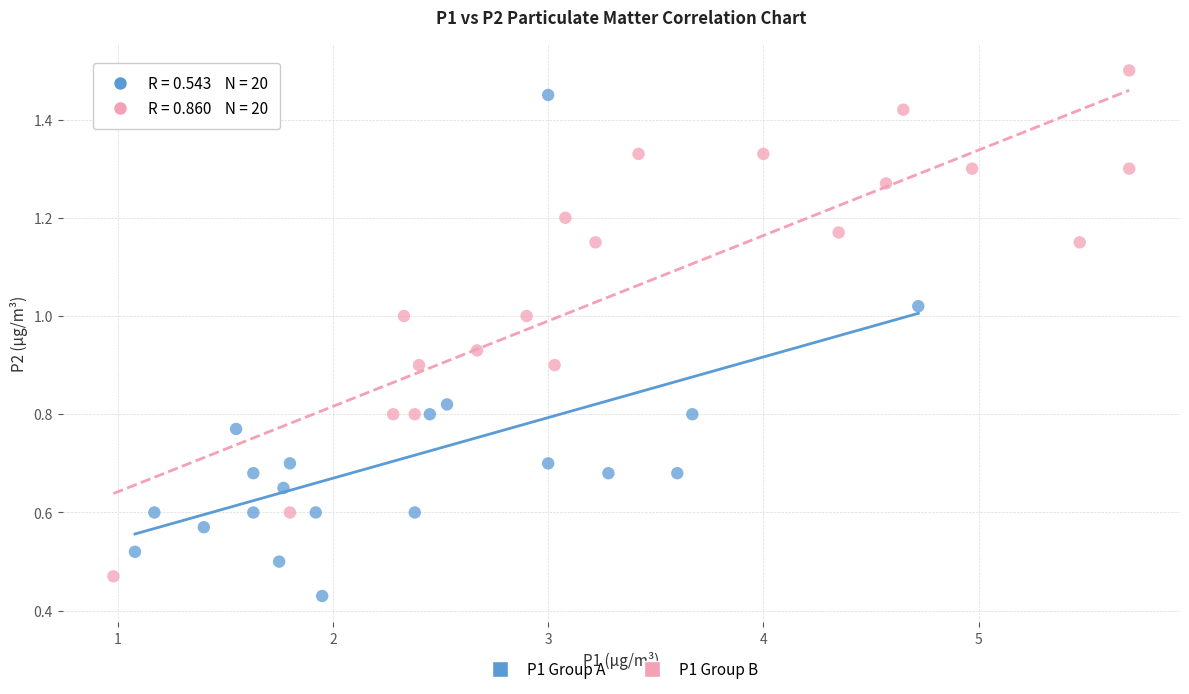

Which series reaches the maximum Y coordinate?

P1 Group B